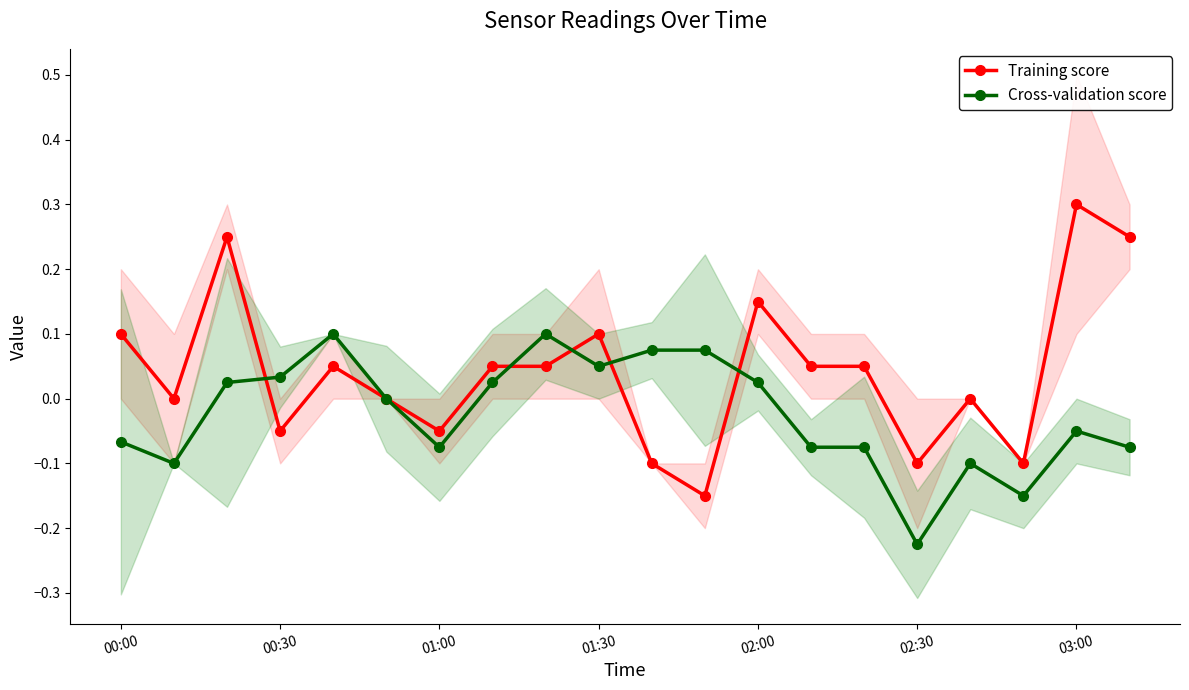

In Training score, how many points are higher than both neighbors (excluding endpoints)?

6